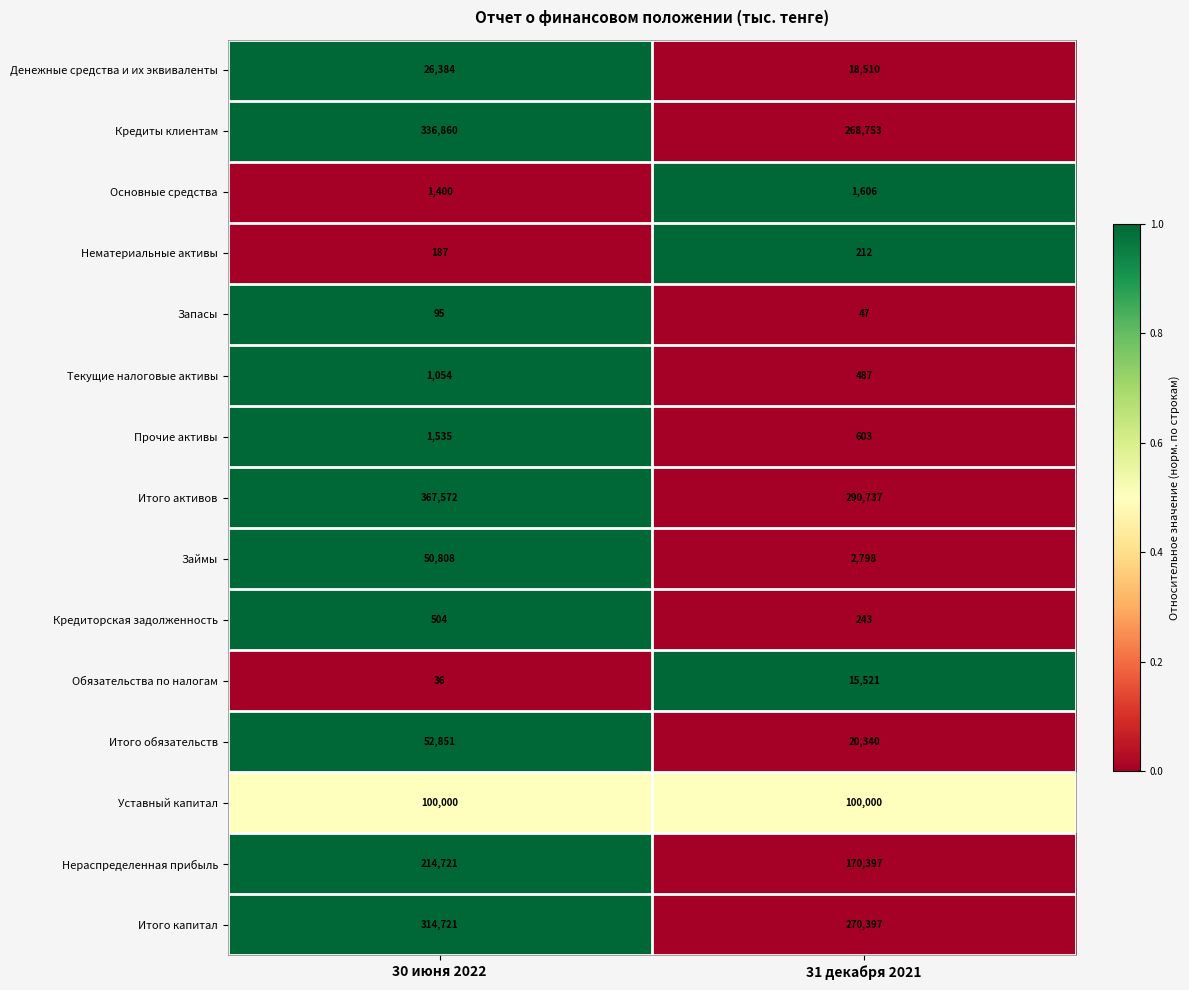

What is the total value across all series at 30 июня 2022?

1468728